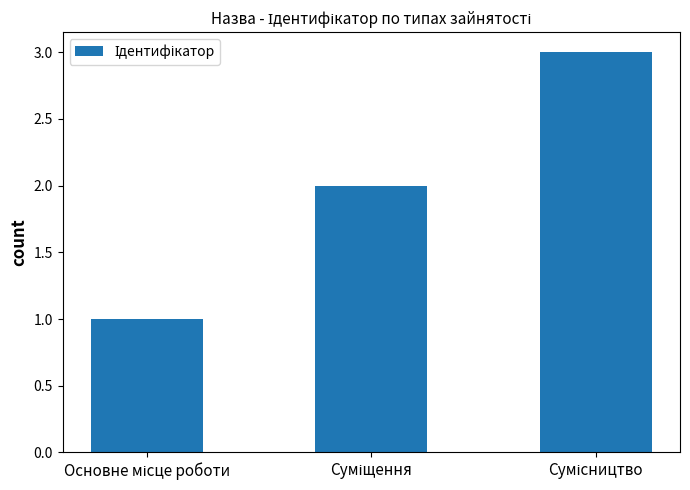

What is the greatest value displayed?

3